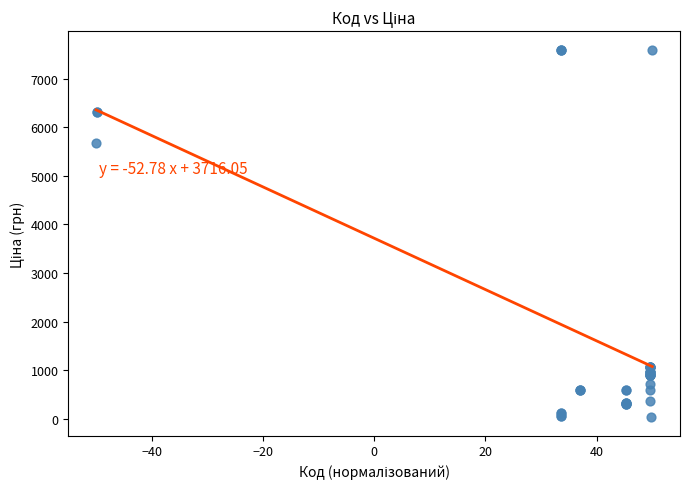

What Y value in the scatter plot is closest to 3814?

5673.8